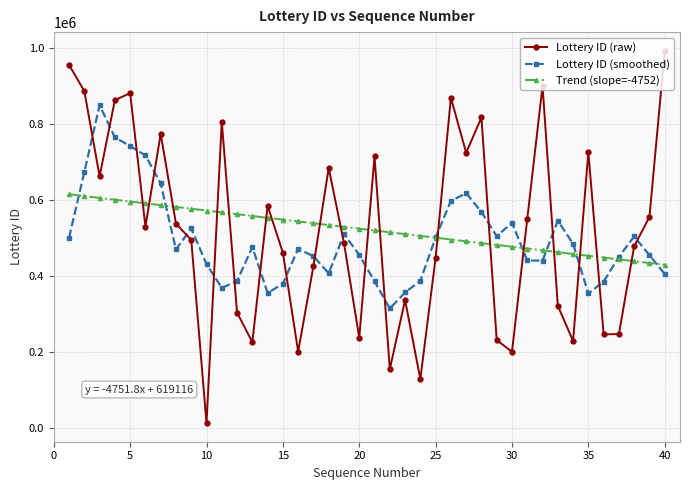

Which series has the widest spread of values?

Lottery ID (raw)